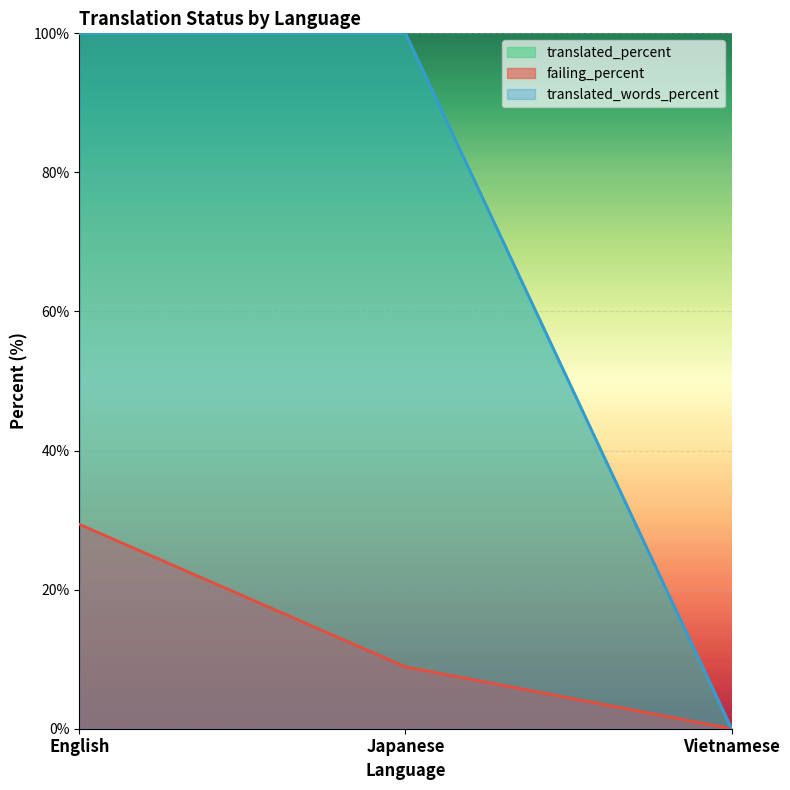

The failing_percent series shows 0.0 at Vietnamese. True or false?

True